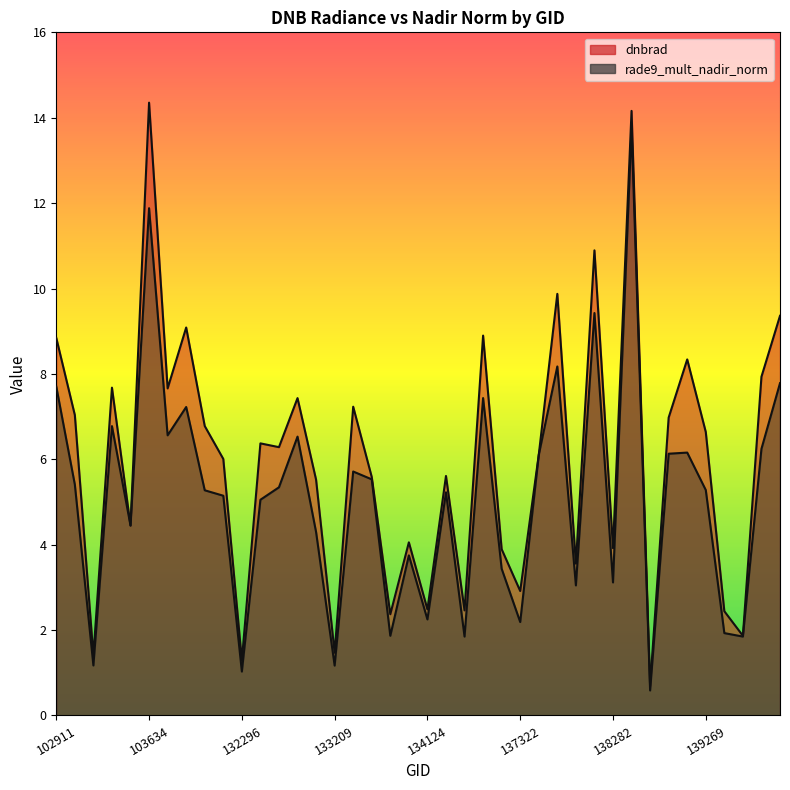

What is the average value of the rade9_mult_nadir_norm_line series?

5.1